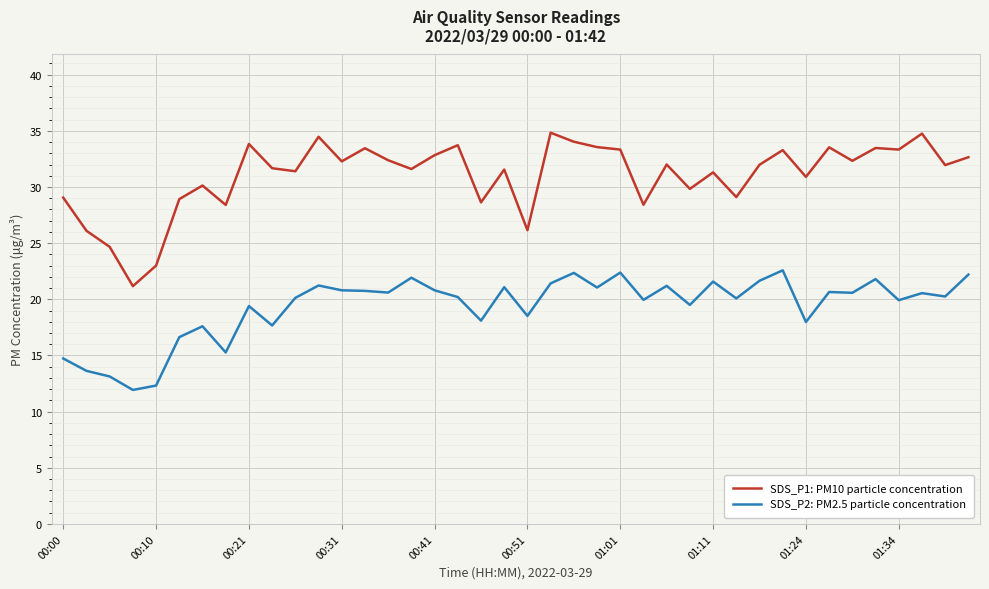

Which series has the largest total across all categories?

SDS_P1: PM10 particle concentration